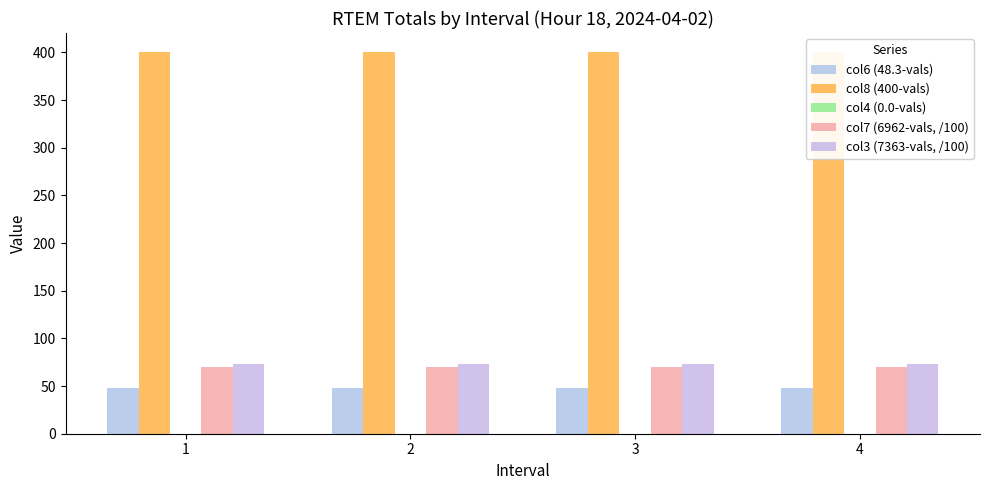

Is the value of col4 (0.0-vals) at 2 greater than the value of col3 (7363-vals, /100) at 1?

No